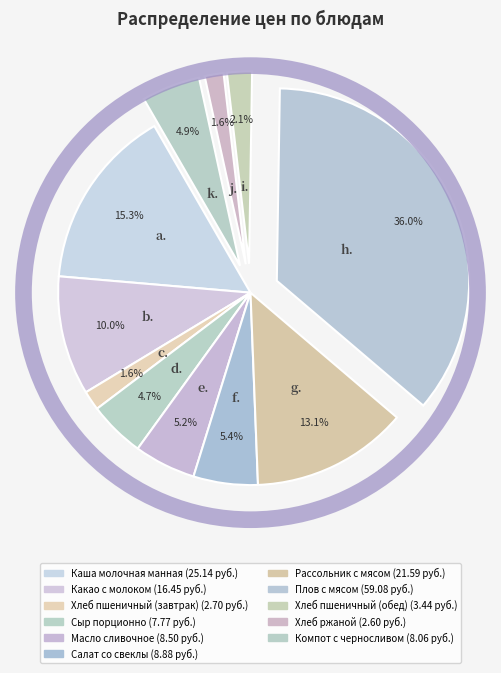

Which category has the biggest portion of the pie?

Плов с мясом